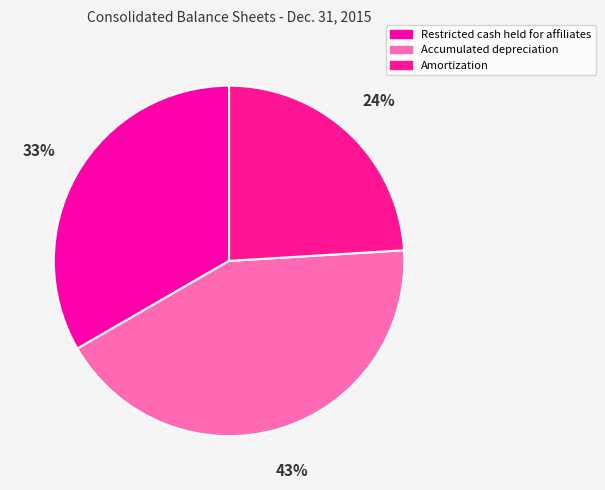

True or false: Accumulated depreciation accounts for 37% of the total.

False